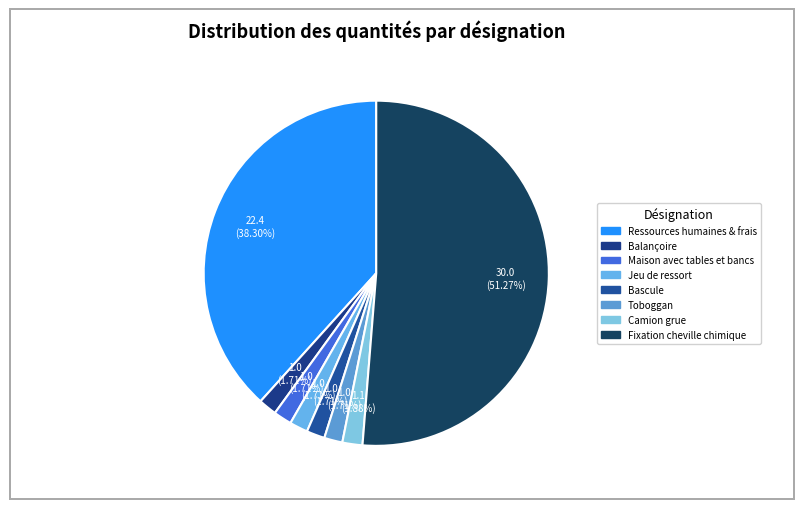

How many slices are in this pie chart?

8